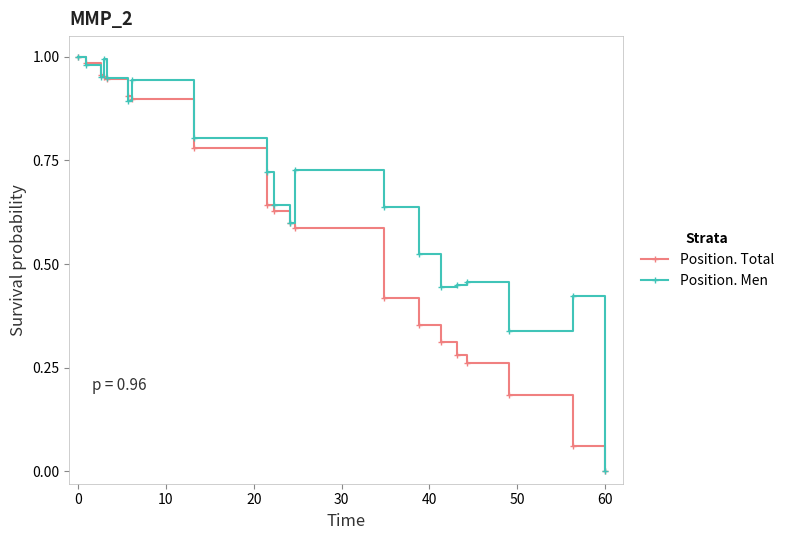

Does the chart have visible grid lines?

No